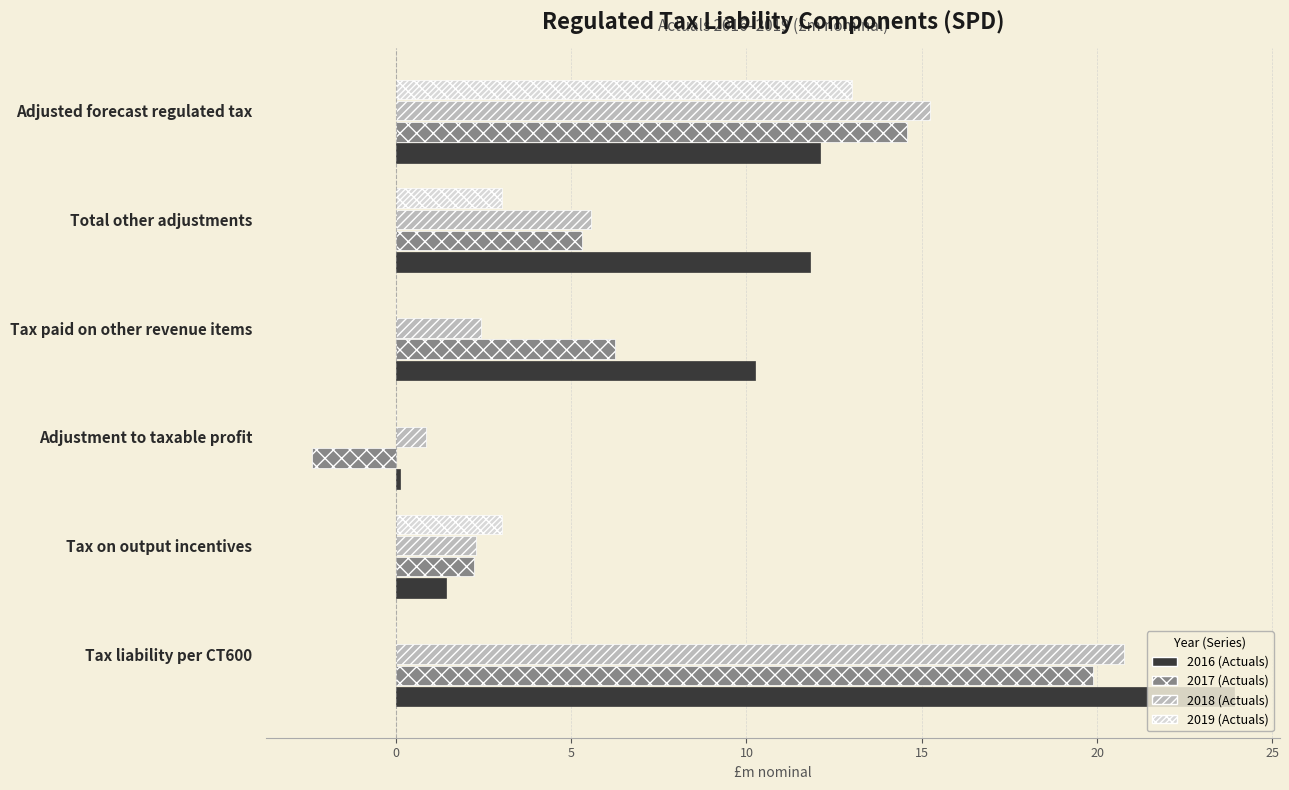

Is it true that 2019 (Actuals) equals 4.4 at Tax on output incentives?

False